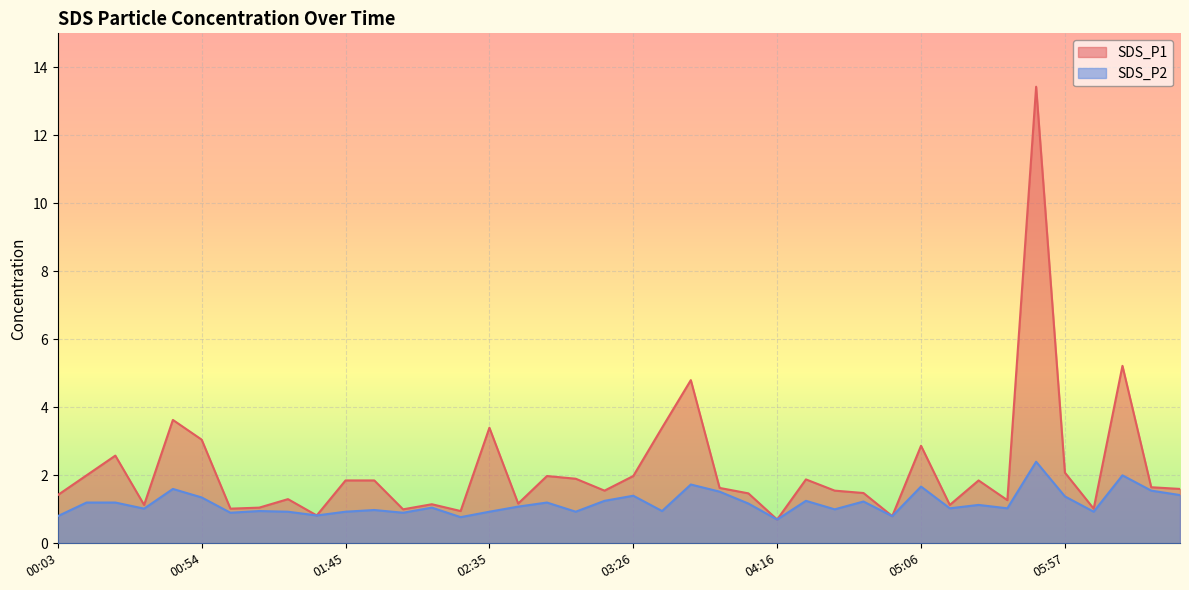

Where is SDS_P2 nearest to the value 1?

04:36